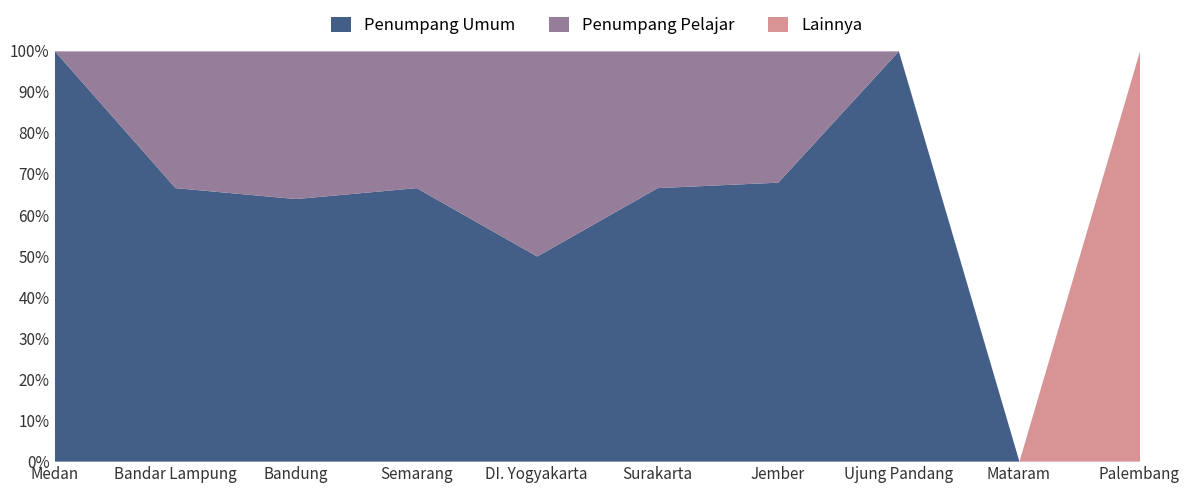

What is the label of the 8th point from the right?

Bandung